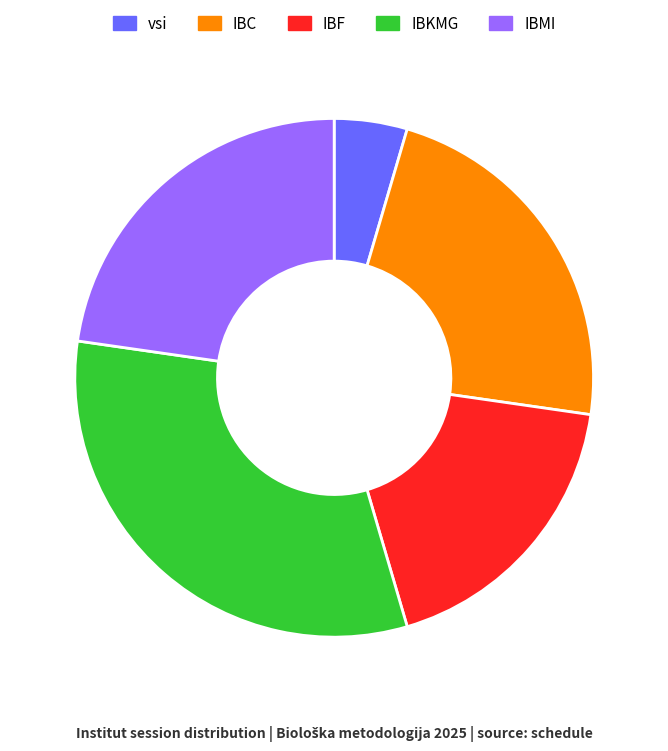

What is the ratio of the value at IBKMG to the value at IBC?

1.4